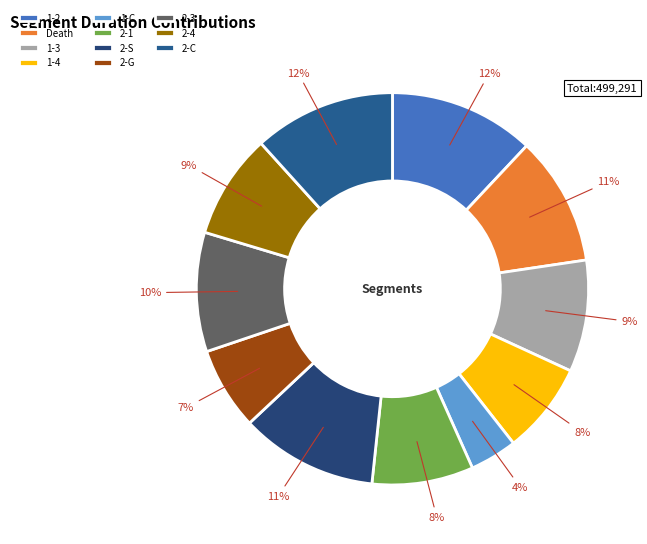

Rank the categories by value from lowest to highest.

1-C, 2-G, 1-4, 2-1, 2-4, 1-3, 2-3, Death, 2-S, 2-C, 1-2